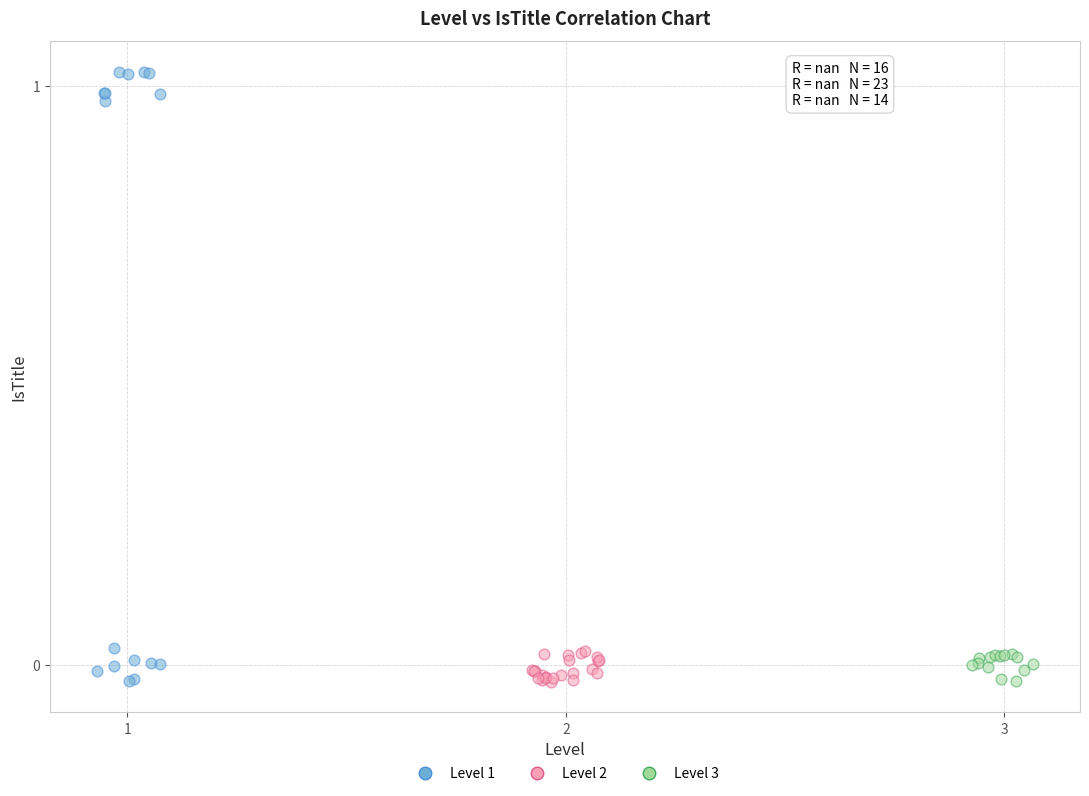

Which series reaches the maximum Y coordinate?

Level 1